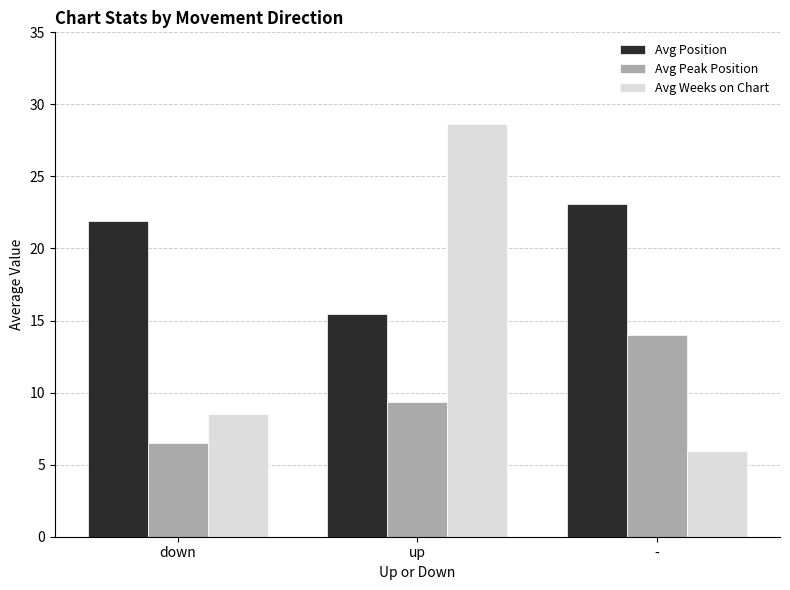

Which series has the largest total across all categories?

Avg Position